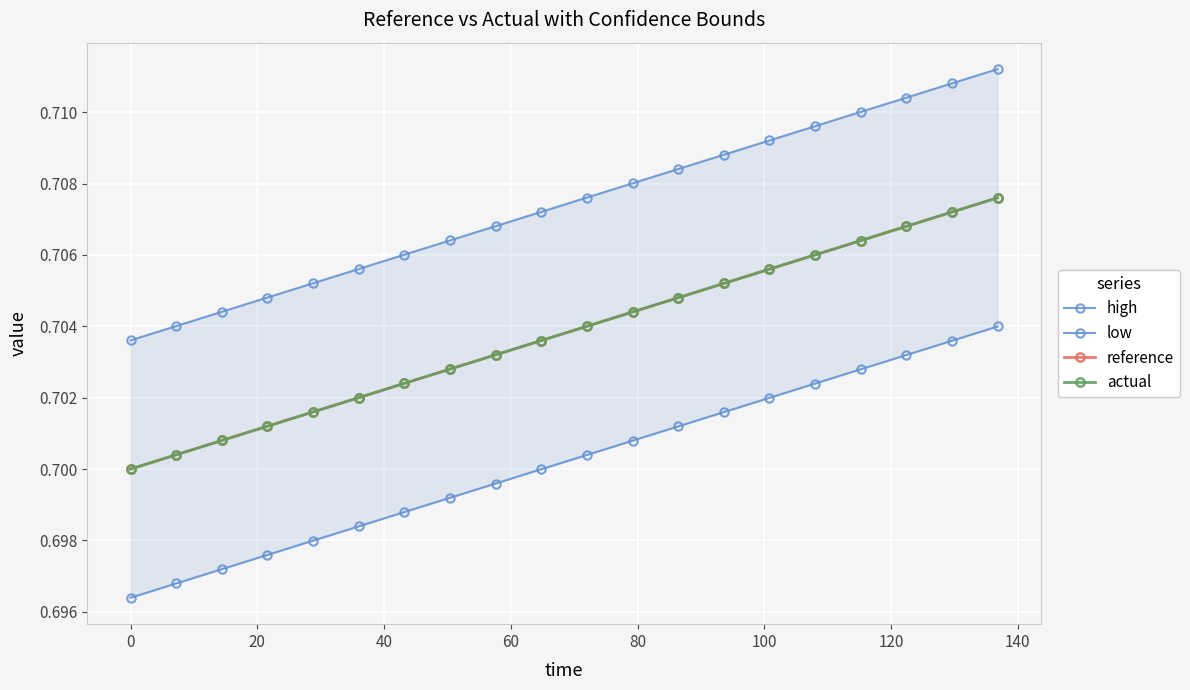

What is the average value of the actual series?

0.7